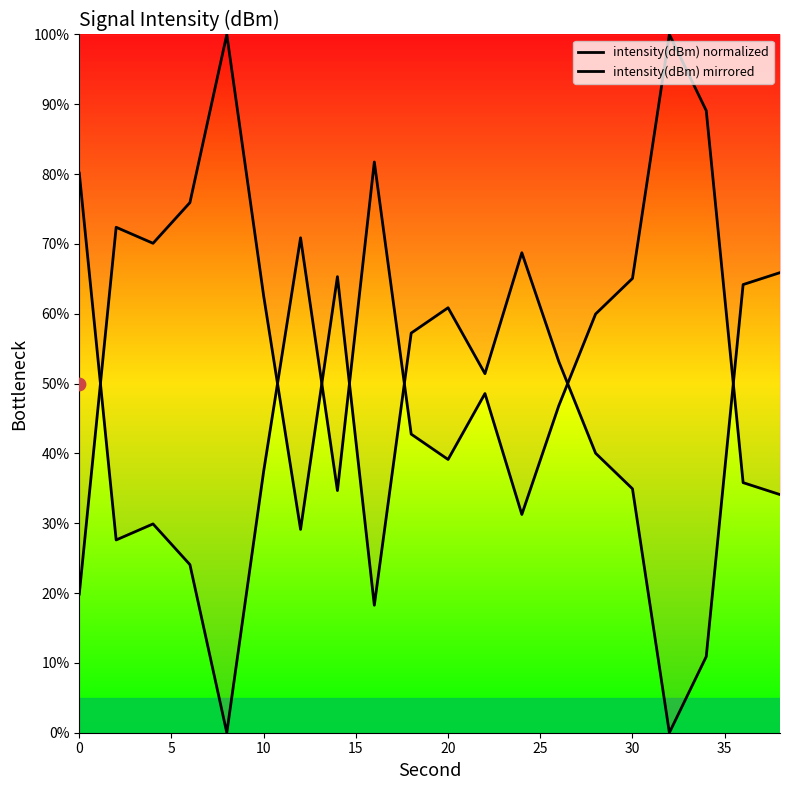

Which series has the largest Y range (max minus min)?

intensity(dBm) normalized